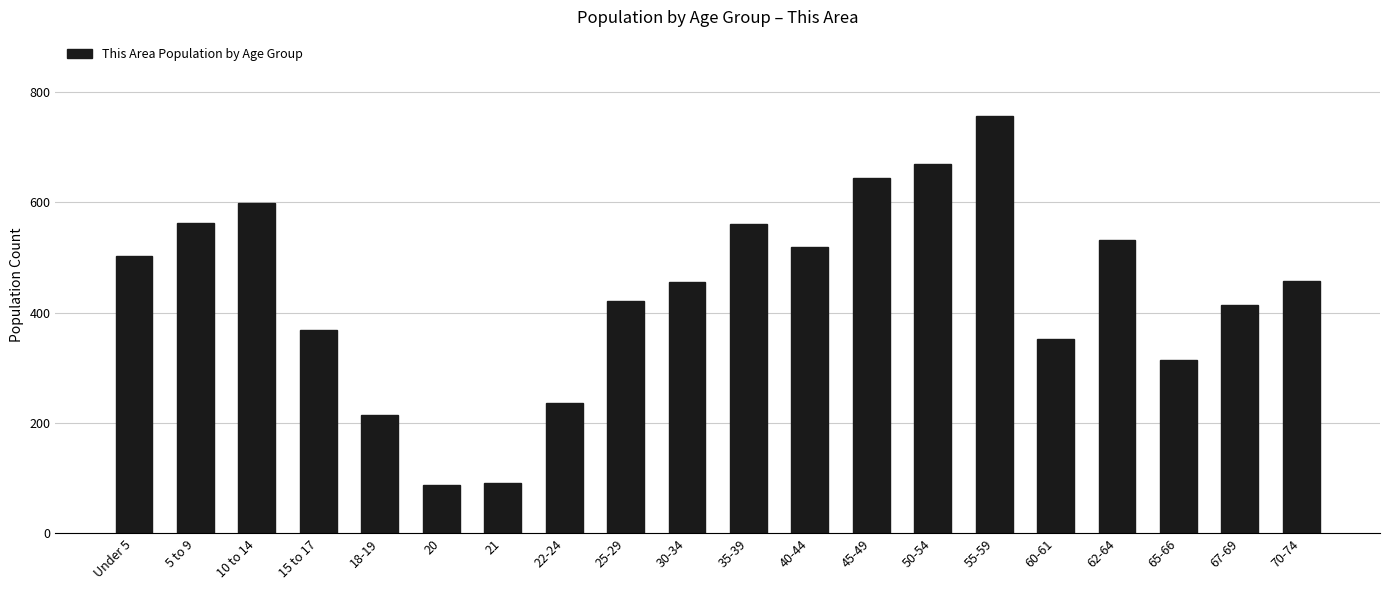

Is it true that the value at 30-34 is 736?

False